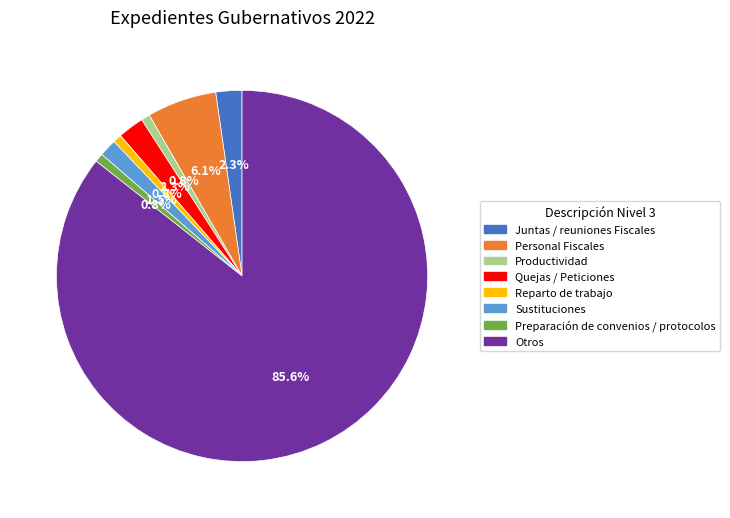

To the nearest percent, what is the average slice percentage?

12%